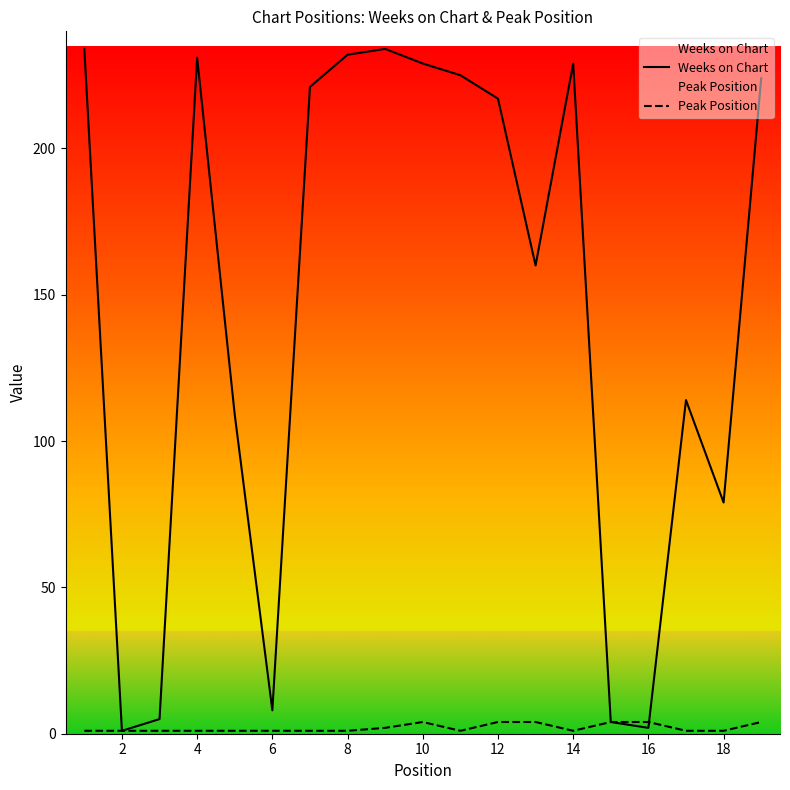

Which series has the largest total across all categories?

Weeks on Chart